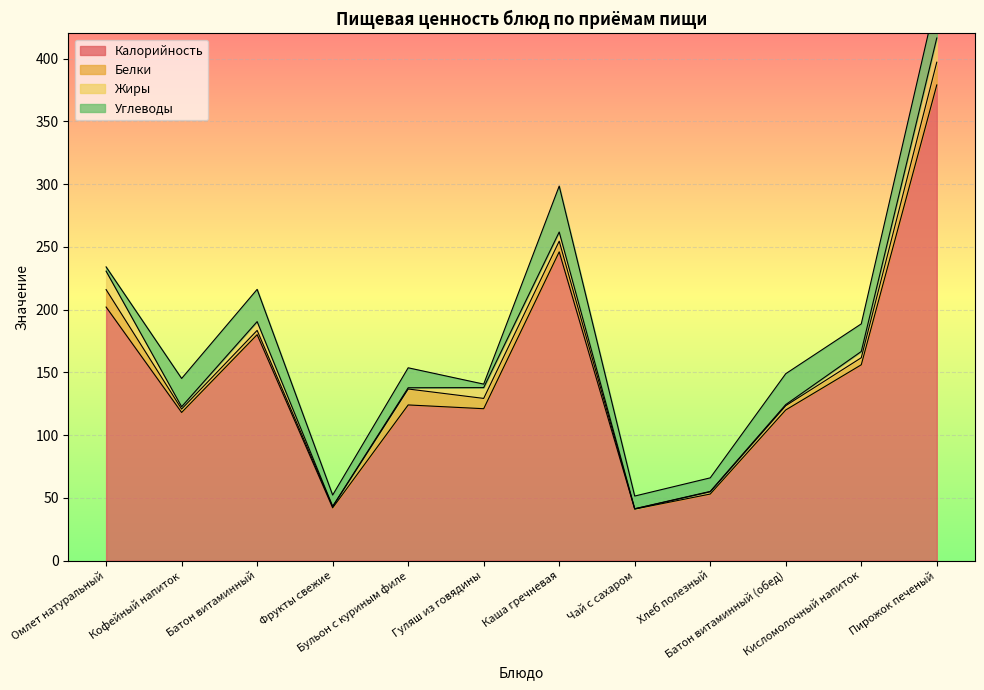

Between Бульон с куриным филе and Чай с сахаром, which series saw the biggest shift?

Калорийность